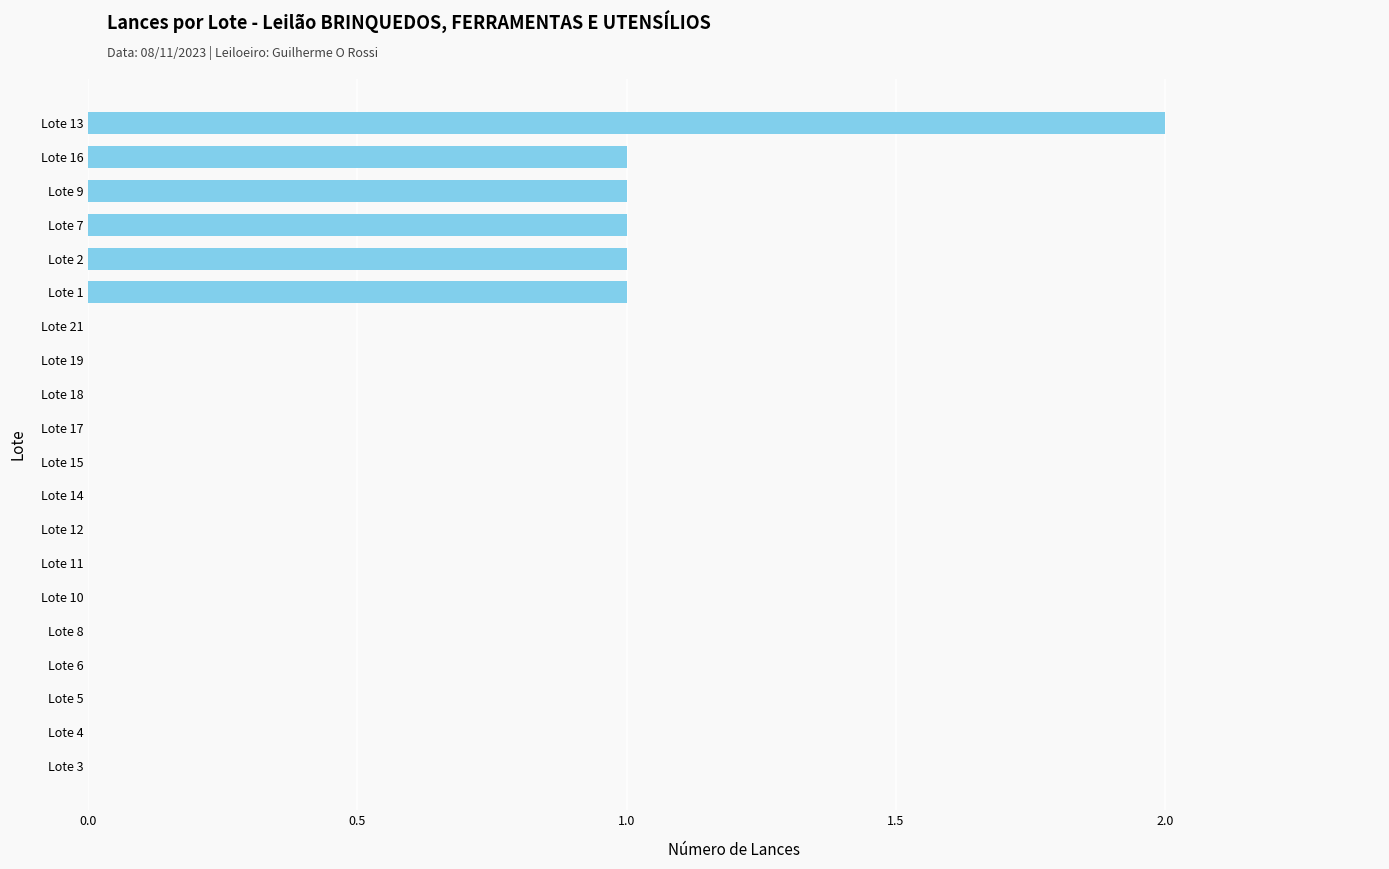

Are the bars horizontal?

Yes